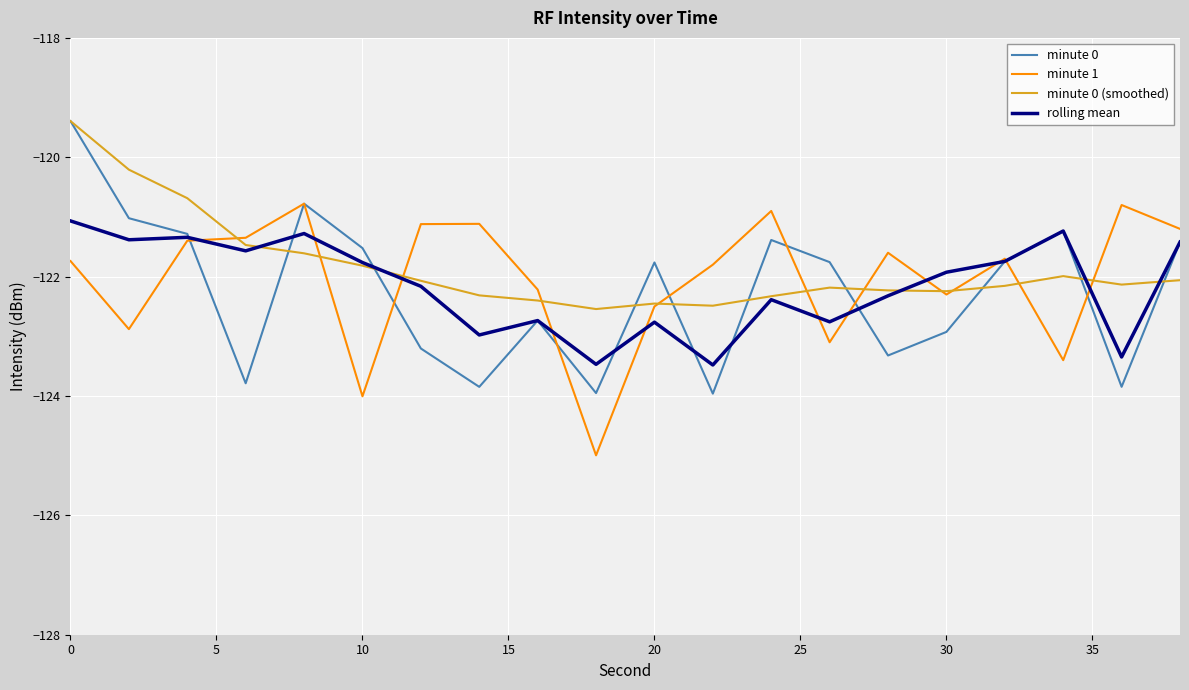

Which series has the largest range (max minus min)?

minute 0